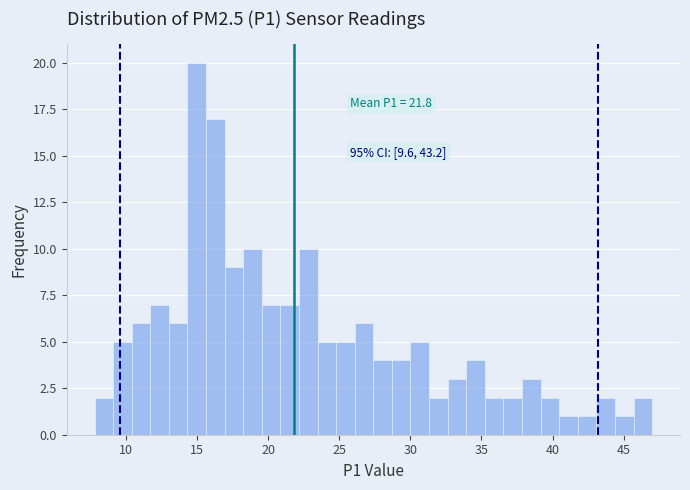

Around what value on the x-axis is the tallest bar? Give the approximate position of its centre, as read against the axis.

15.0